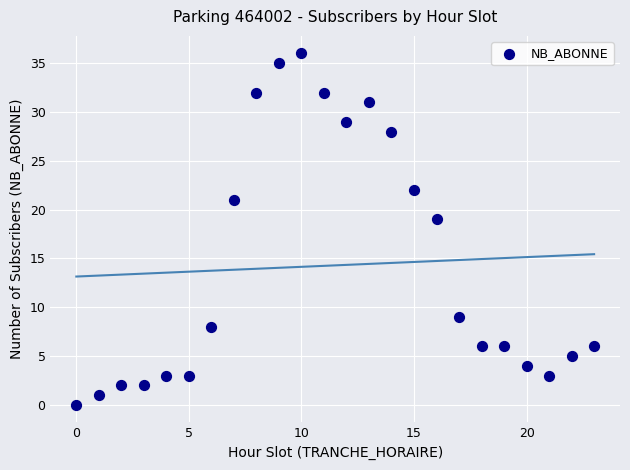

What Y value in the scatter plot is closest to 18?

19